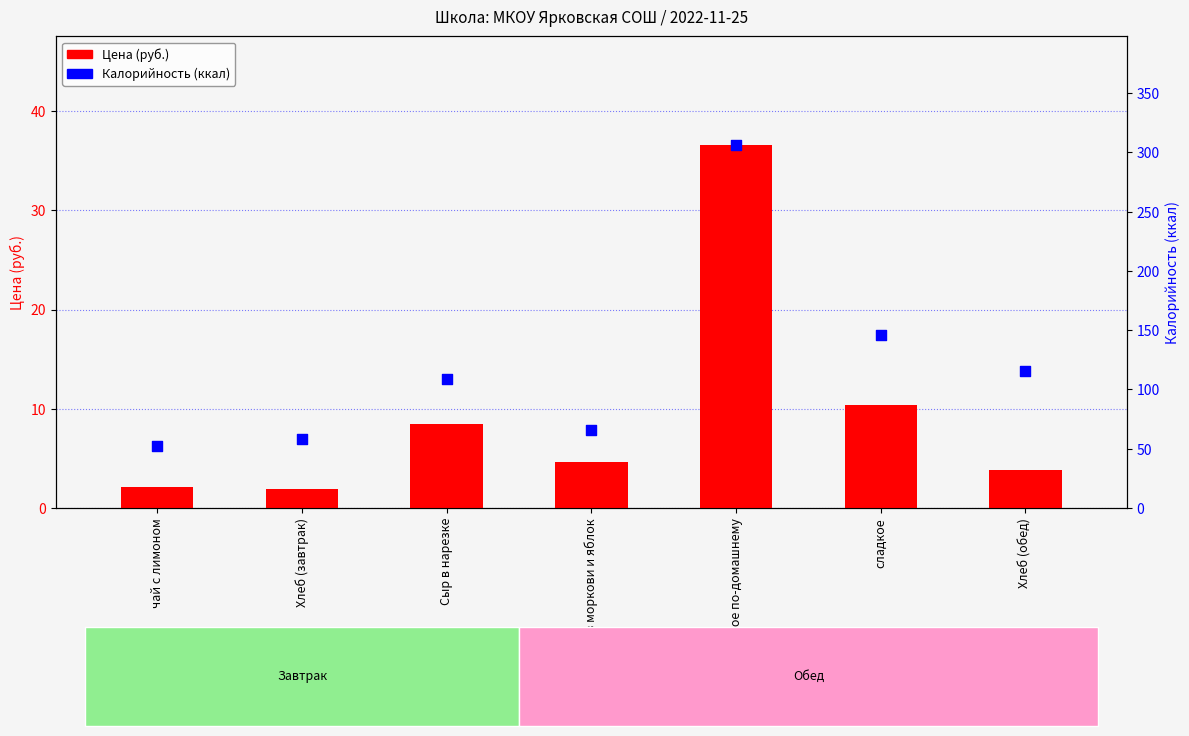

Which series reaches the maximum Y coordinate?

Калорийность (ккал)